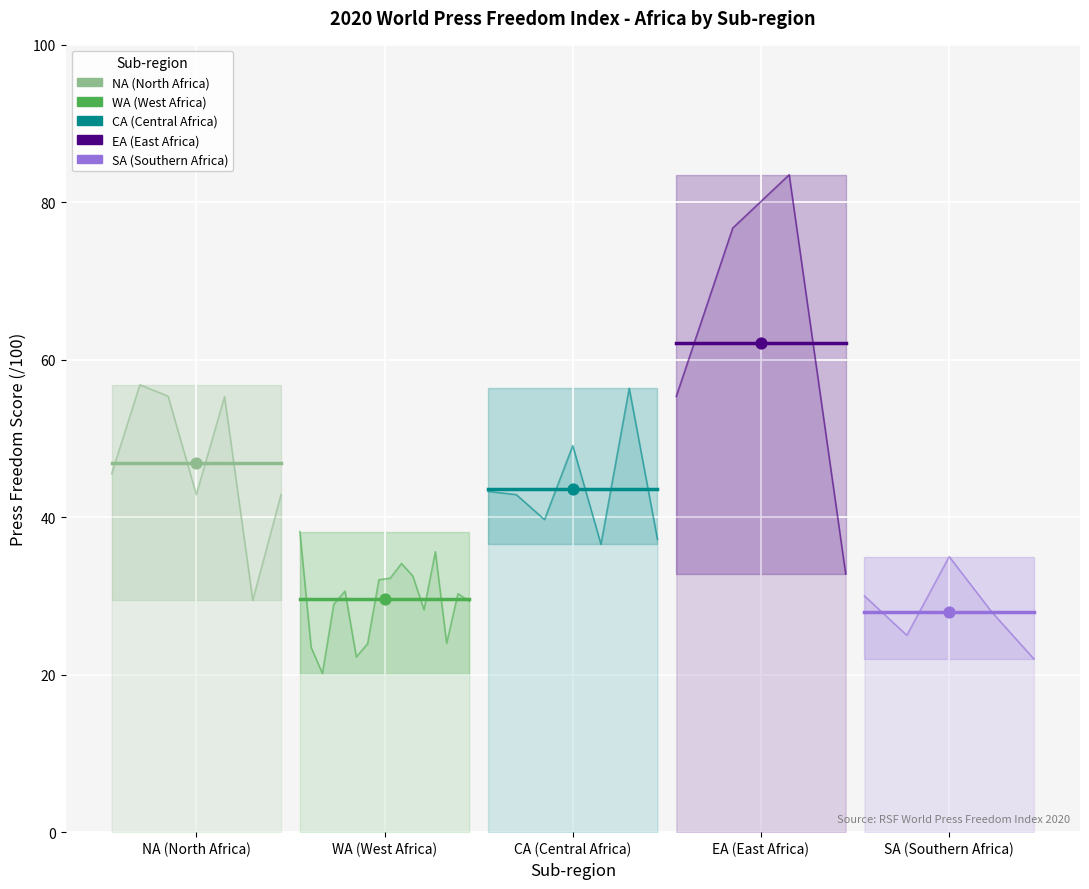

What are all the series names shown in the legend?

NA (North Africa), WA (West Africa), CA (Central Africa), EA (East Africa), SA (Southern Africa)